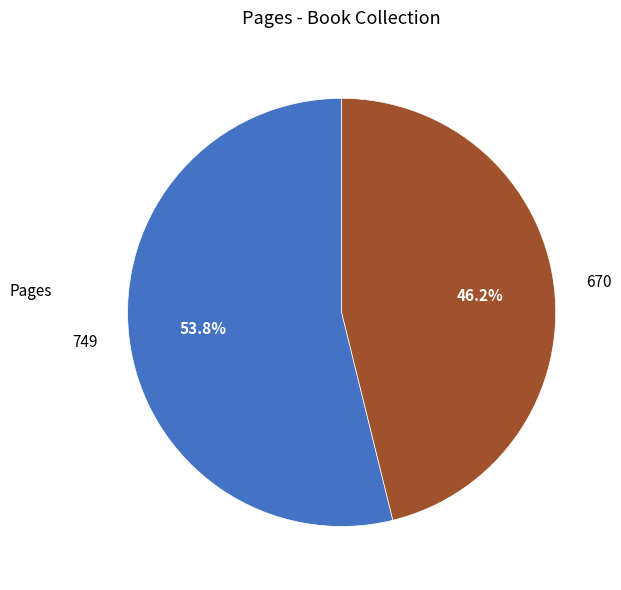

Which category has the smallest portion of the pie?

670